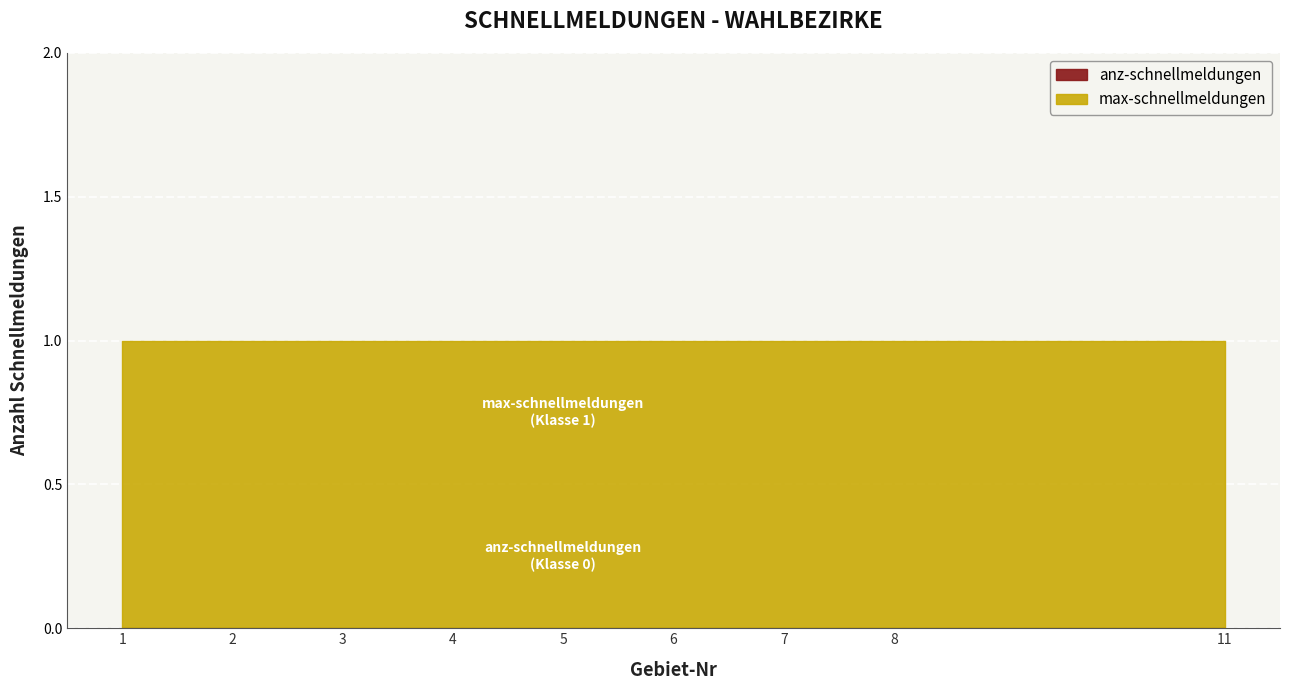

What are all the series names shown in the legend?

max-schnellmeldungen, anz-schnellmeldungen